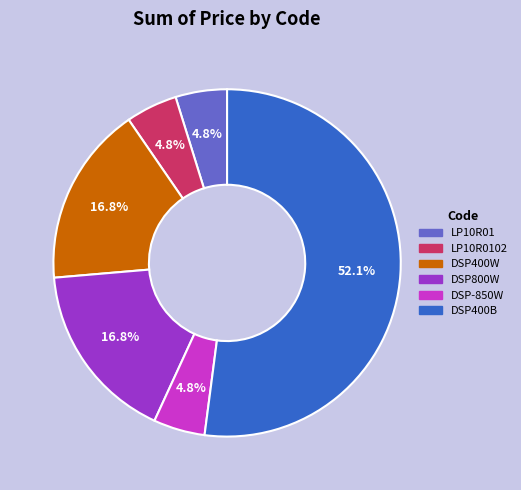

Is there a majority slice in this chart?

Yes